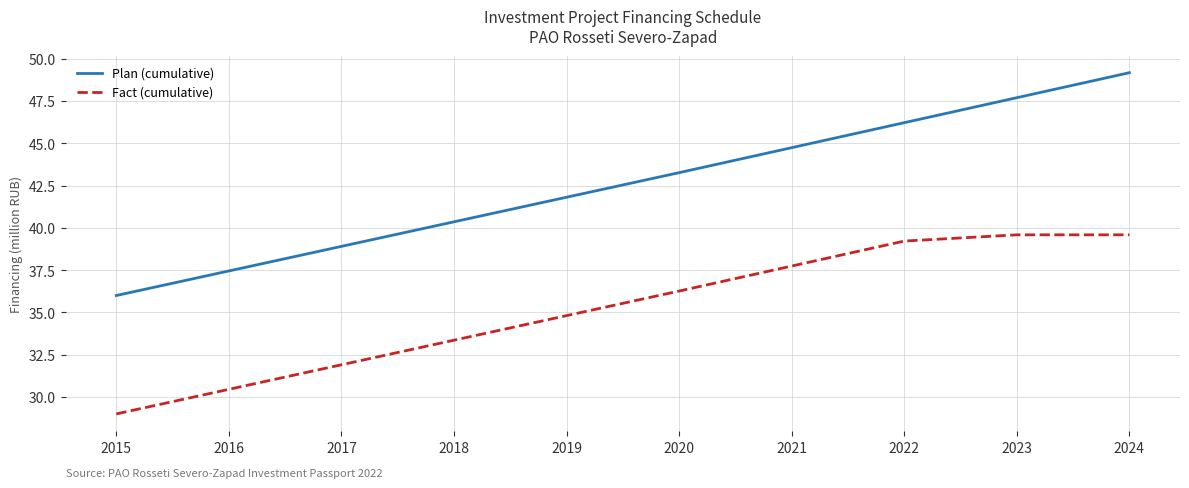

Is the value of Fact (cumulative) at 2020 greater than the value of Plan (cumulative) at 2023?

No